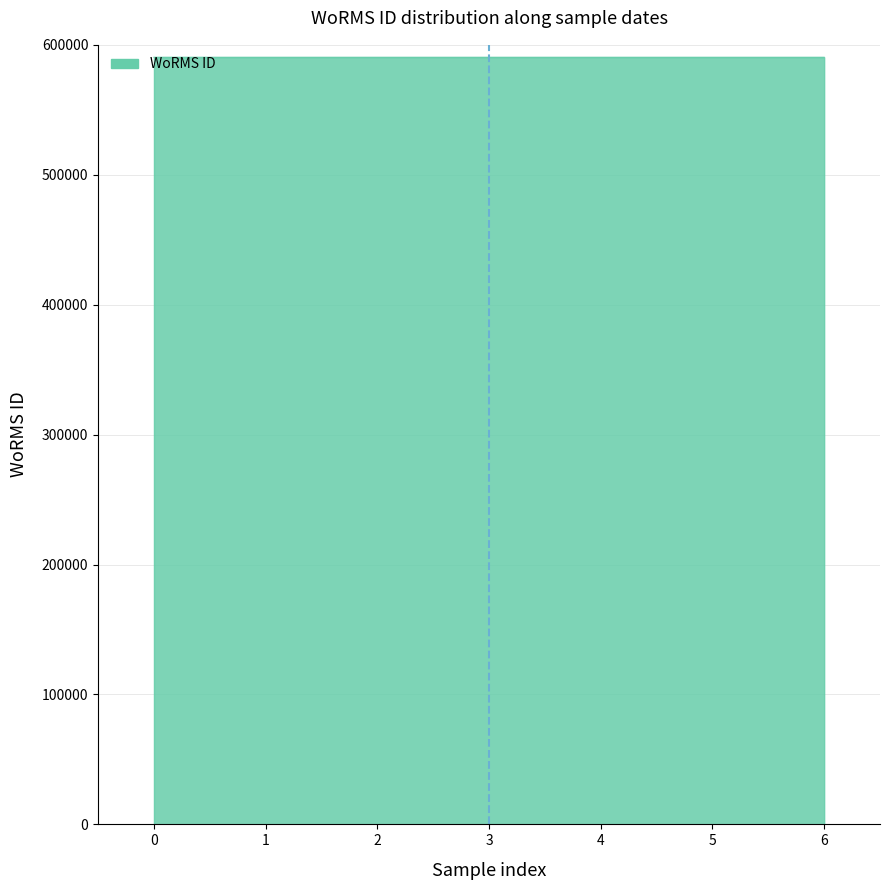

What is the minimum value shown in the chart?

590432